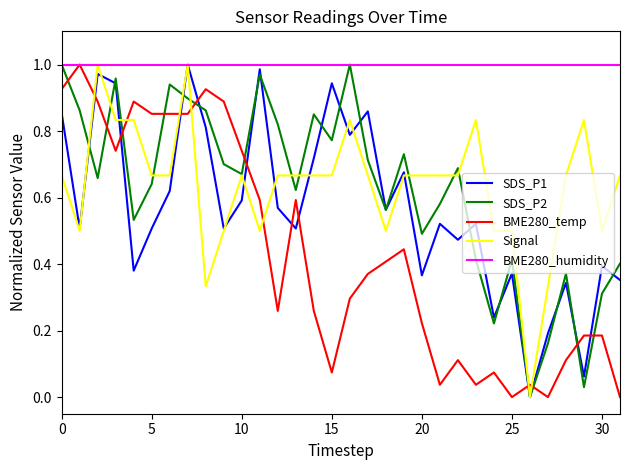

True or false: BME280_temp and Signal intersect in this chart.

True